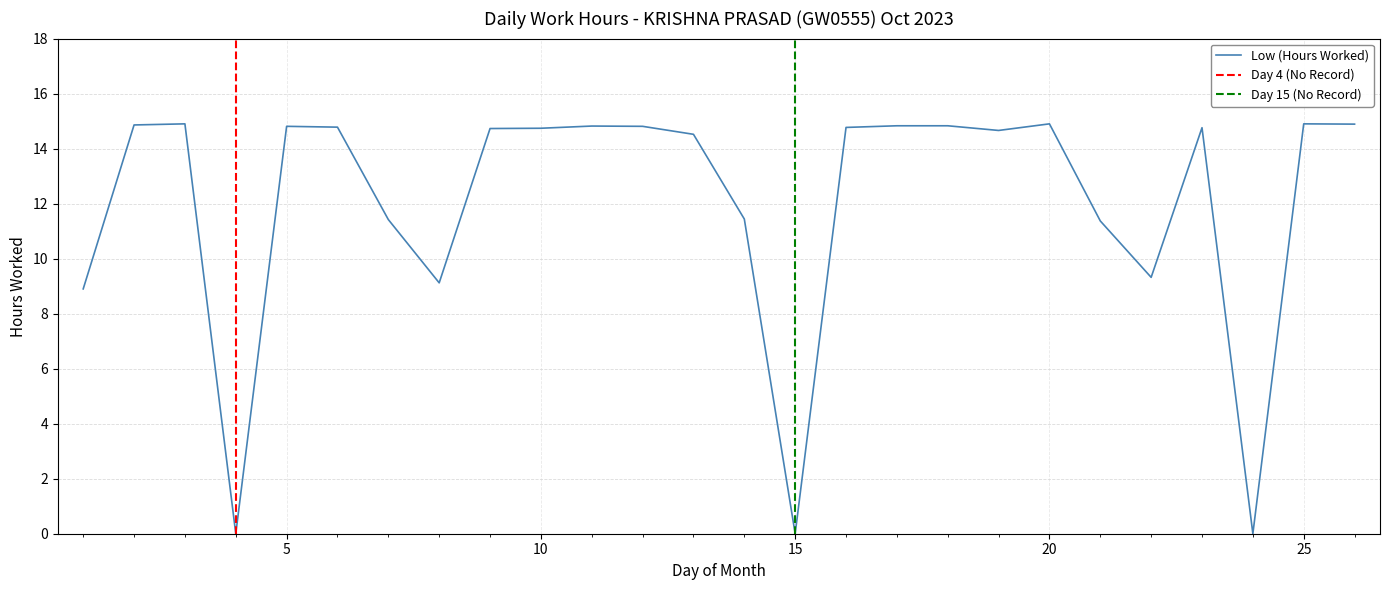

What is the approximate value at 16?

14.8